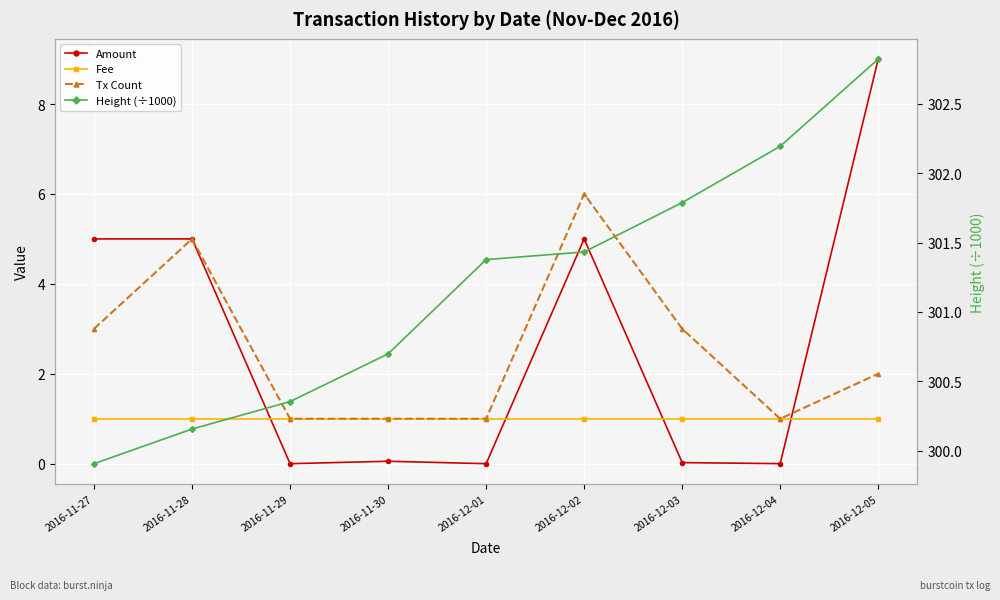

True or false: Amount and Tx Count intersect in this chart.

True